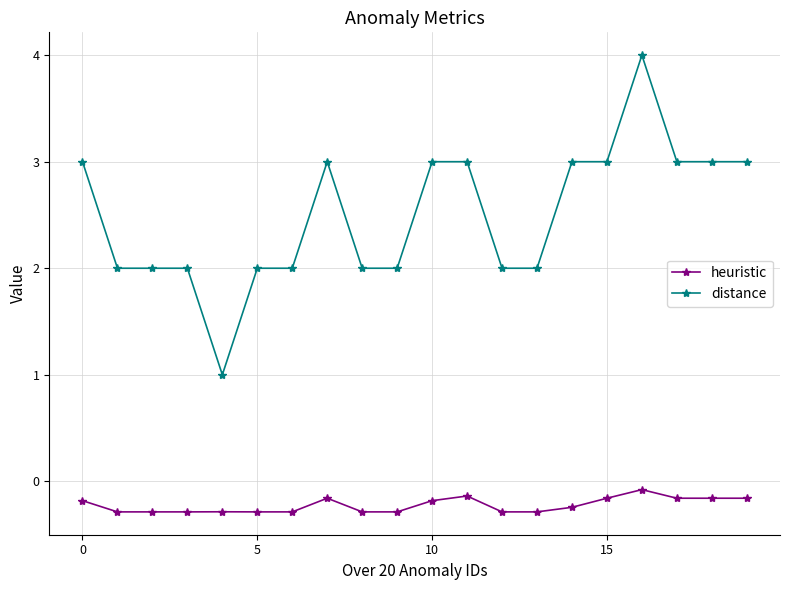

True or false: heuristic and distance cross at least once.

False